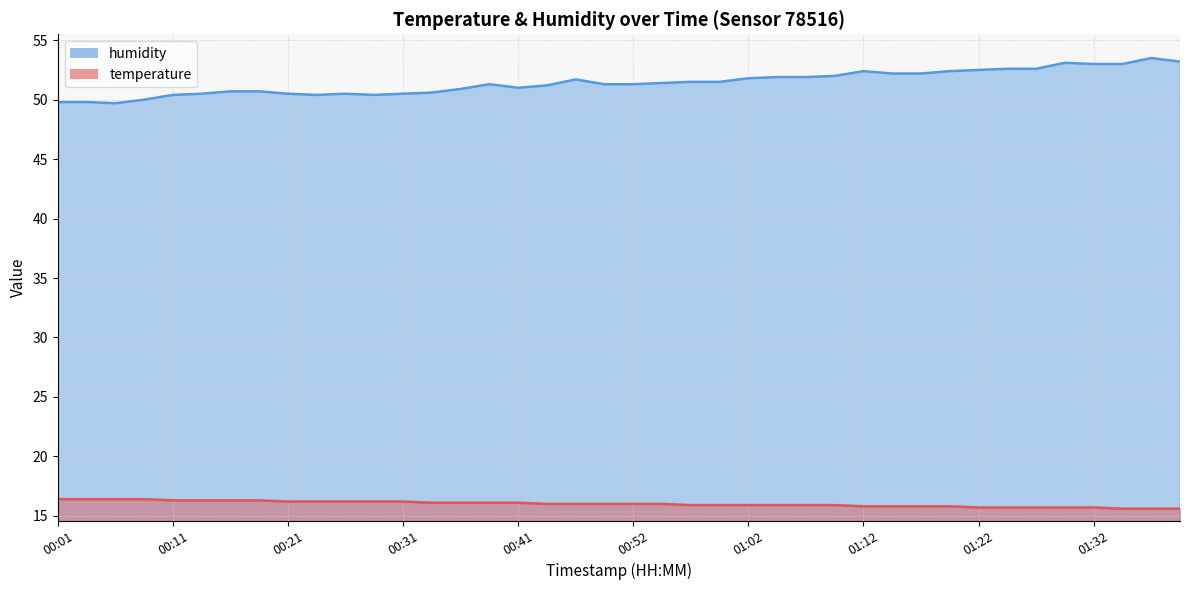

Which category has the highest value across all series?

01:37